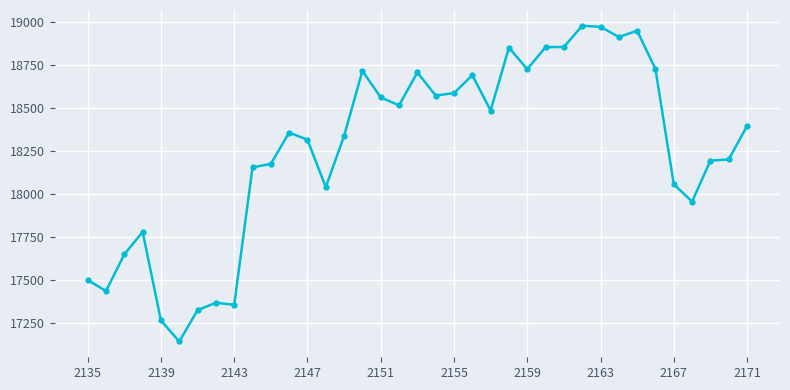

What is the value of the 23rd point from the left?

18486